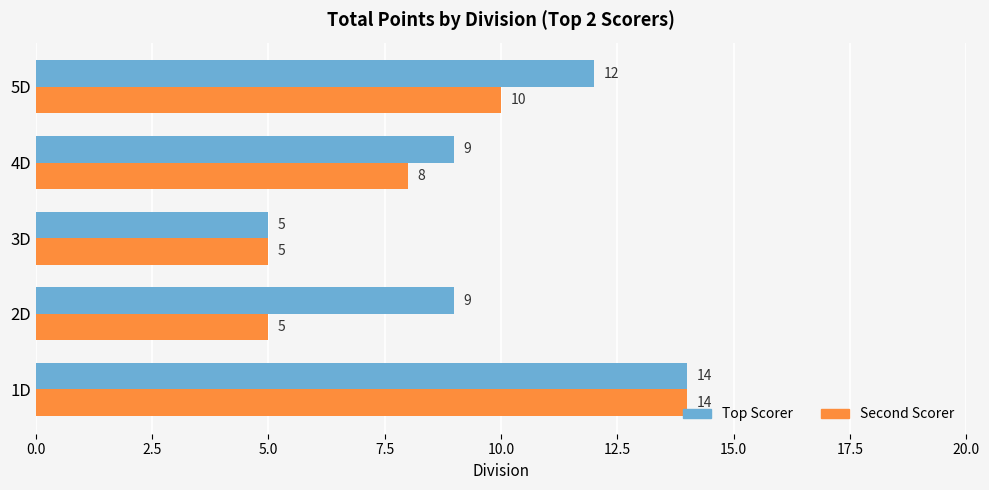

True or false: Second Scorer has a value of 5 at 3D.

True